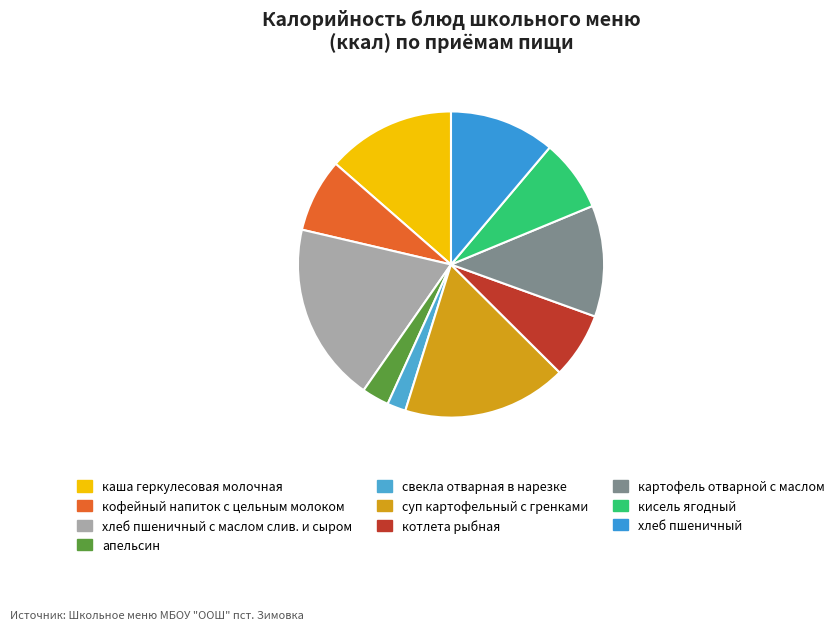

What is the change in value from кофейный напиток с цельным молоком to кисель ягодный?

-2.5